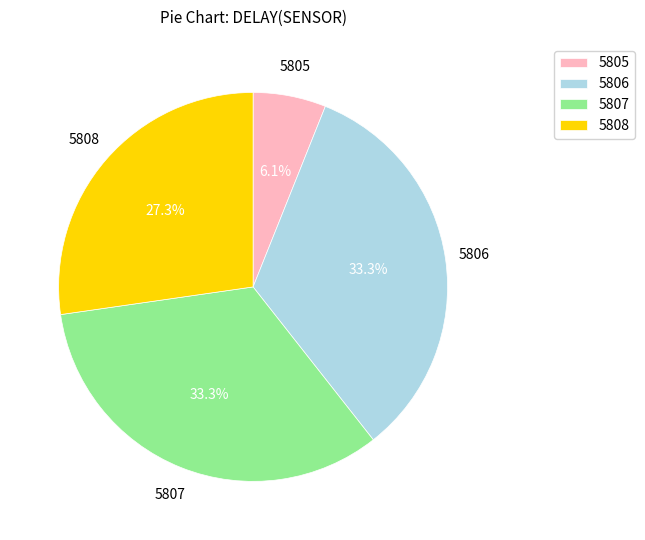

Is there a majority slice in this chart?

No